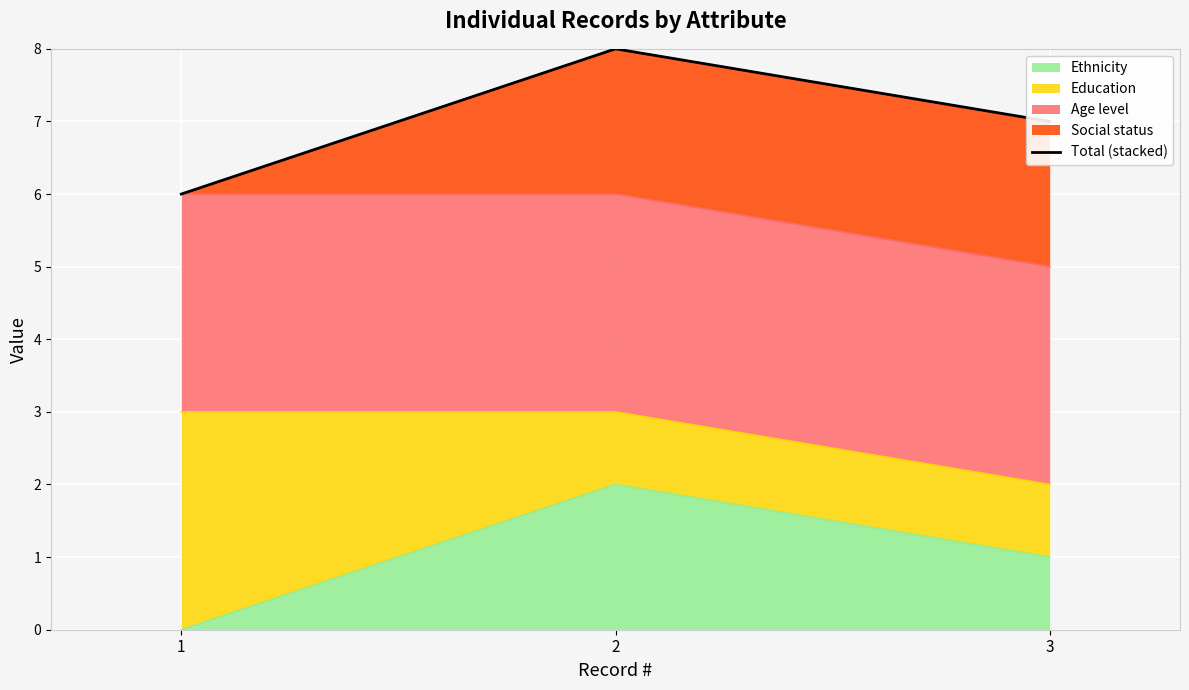

List the labels in order of value, smallest first.

1, 3, 2